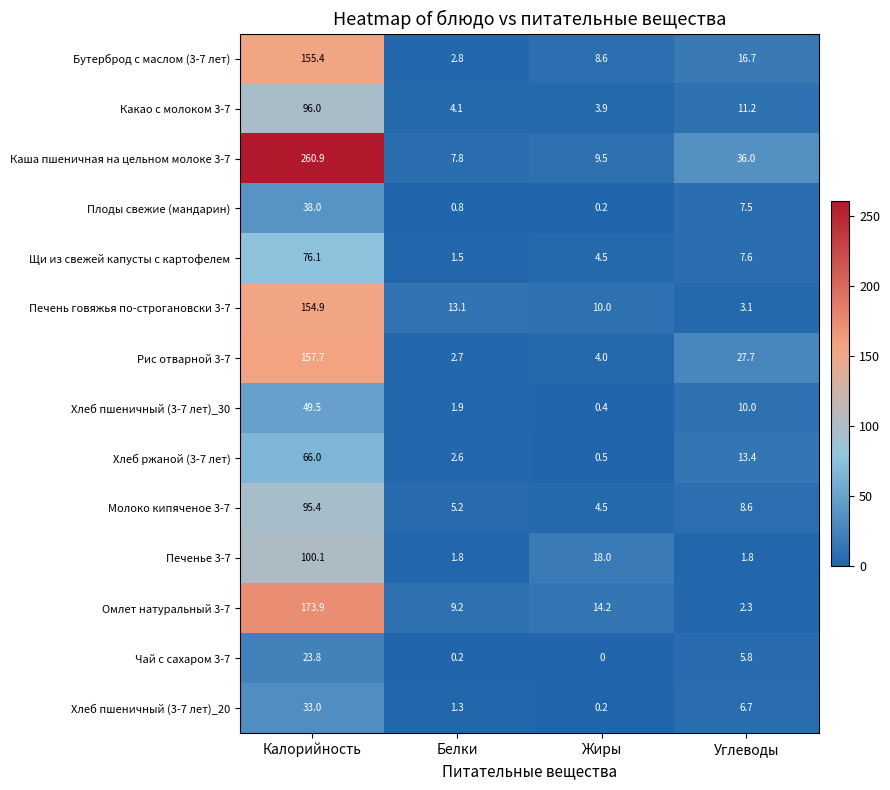

What is the difference between the maximum and second lowest values in the Рис отварной 3-7 series?

153.7